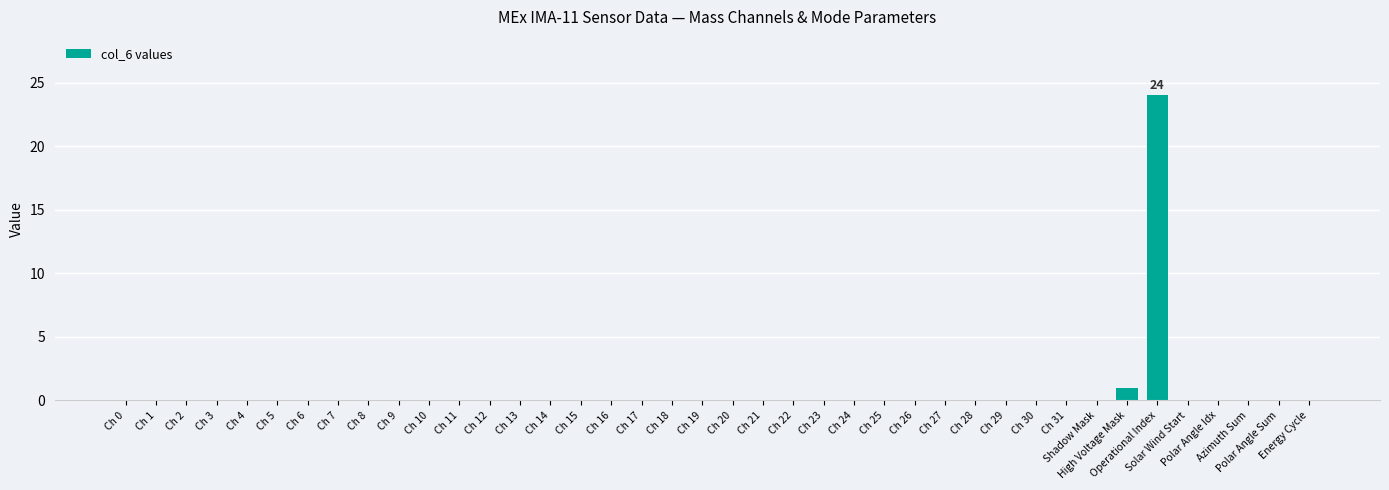

What is the greatest value displayed?

24